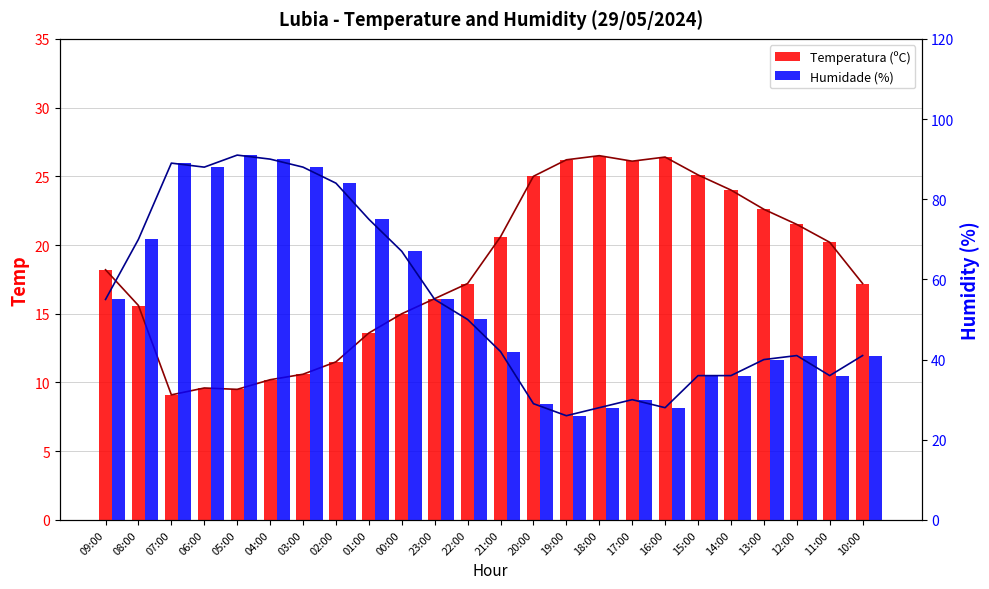

Between 05:00 and 03:00, which is larger?

03:00